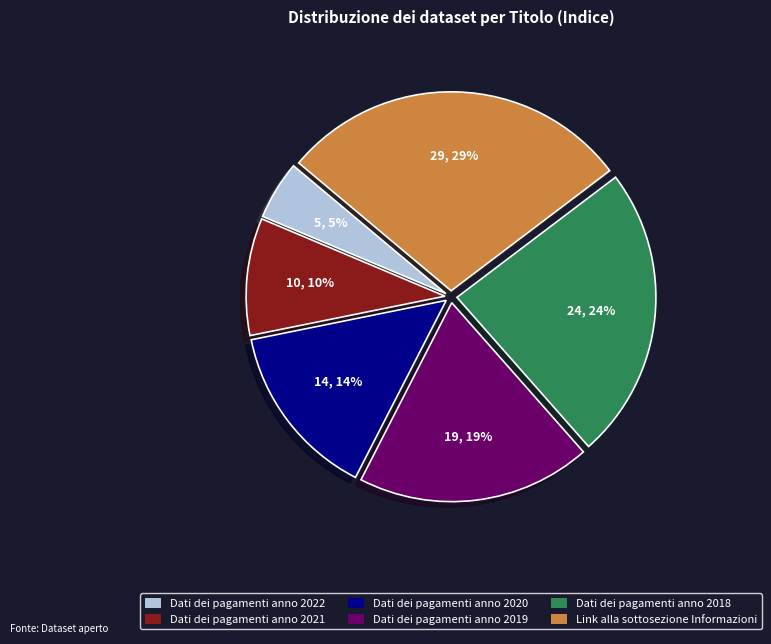

Which category has the biggest portion of the pie?

Link alla sottosezione Informazioni